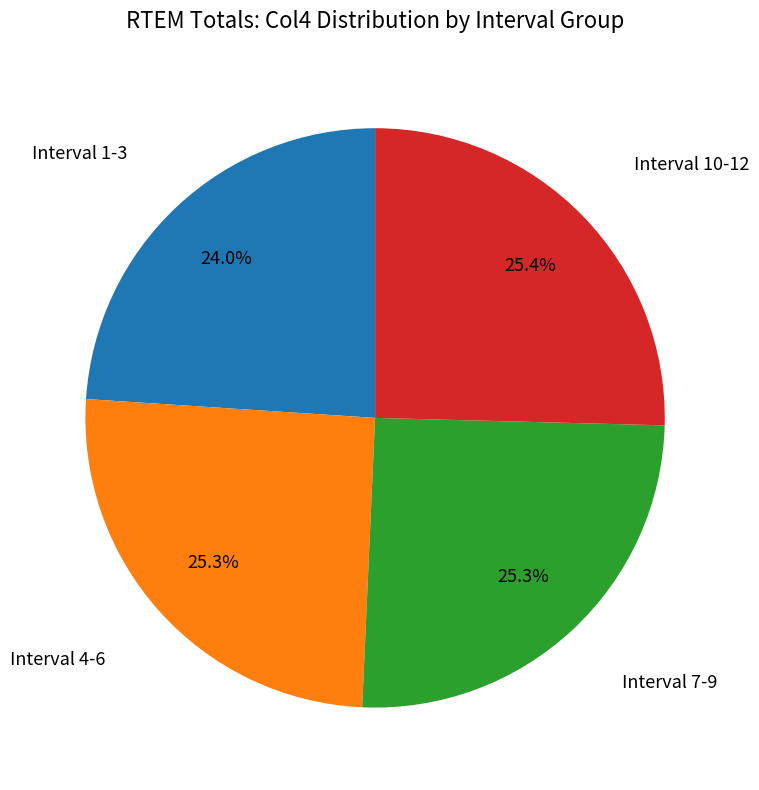

Is there any slice that represents more than half of the pie?

No